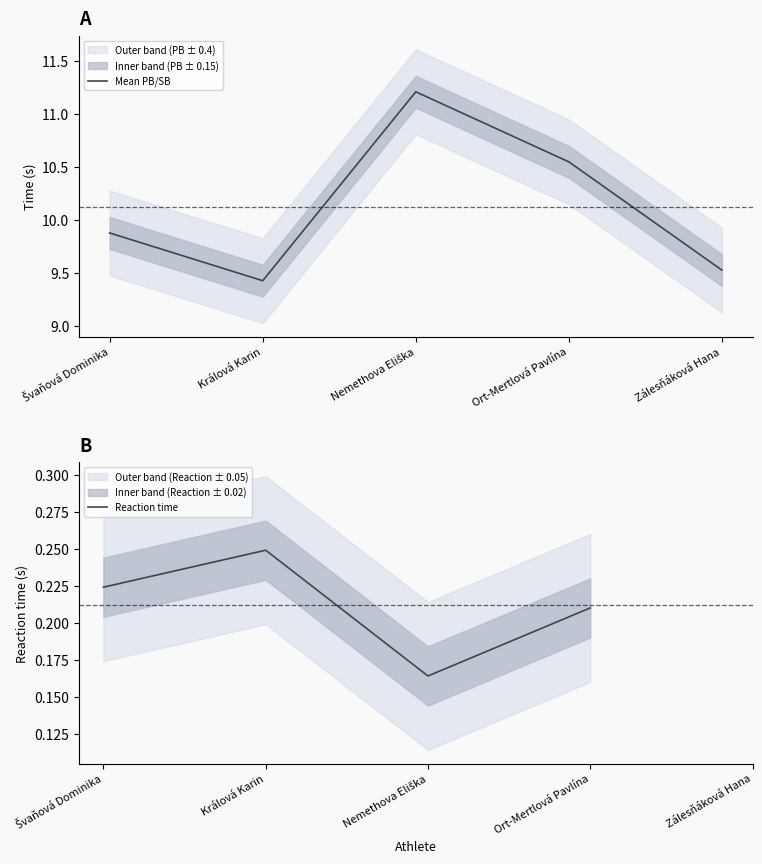

What position from the left is Nemethova Eliška?

3